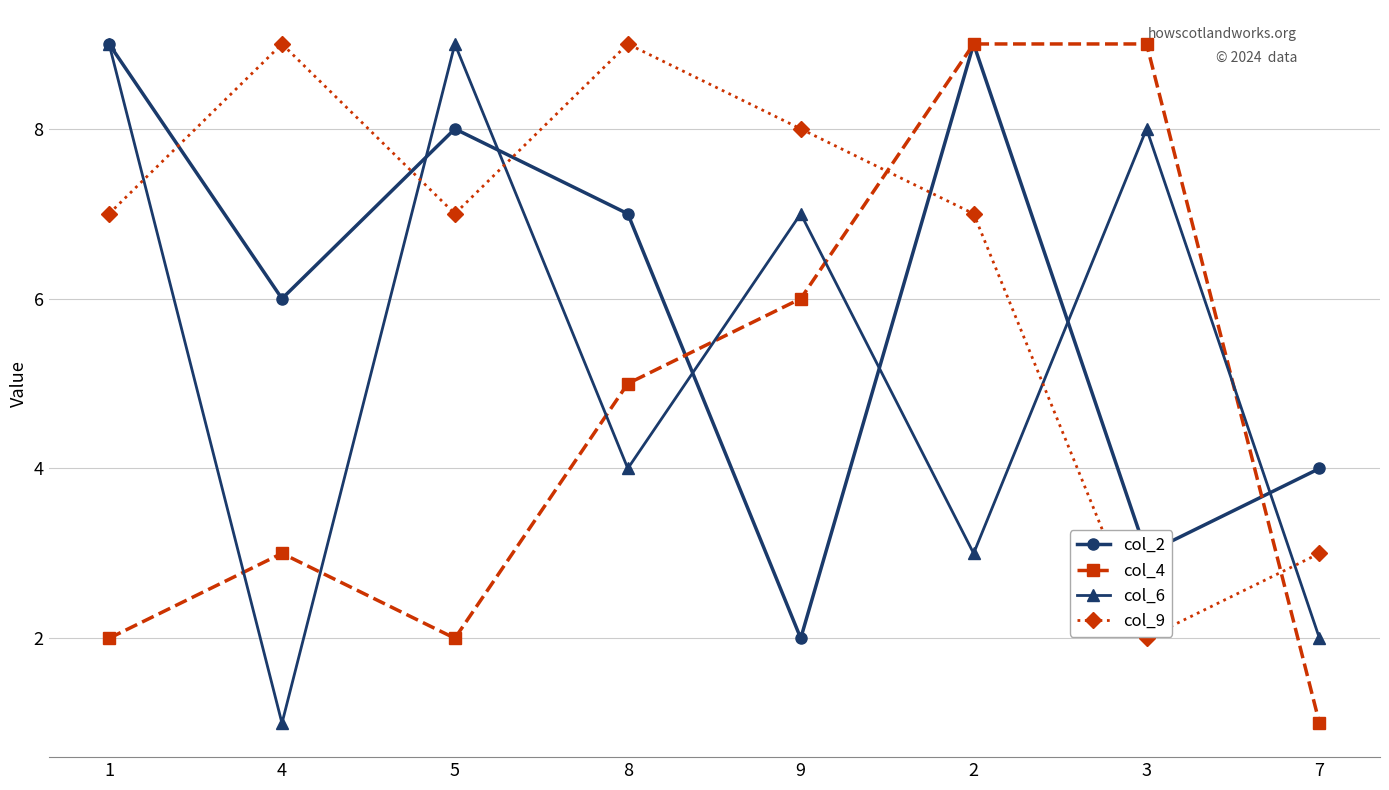

True or false: col_6 and col_4 intersect in this chart.

True